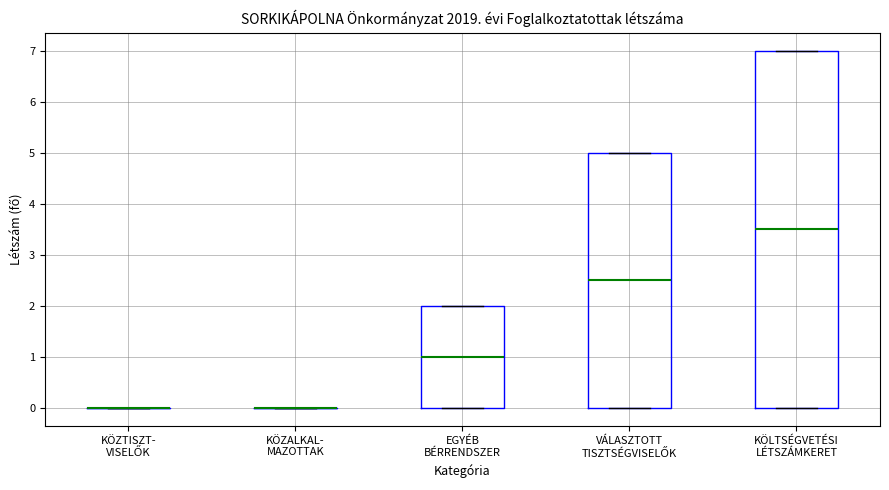

Reading left to right, transcribe this box plot: for each box, give where its median line is, the range the box spans, and where its two whiskers end, as read against the y-axis. The values are not printed on the chart, so give them approximately, as read against the axis.

KÖZTISZT- VISELŐK: box collapsed to a line at 0.0, whiskers 0.0 to 0.0
KÖZALKAL- MAZOTTAK: box collapsed to a line at 0.0, whiskers 0.0 to 0.0
EGYÉB BÉRRENDSZER: median 1.0, box 0.0 to 2.0, whiskers 0.0 to 2.0
VÁLASZTOTT TISZTSÉGVISELŐK: median 2.5, box 0.0 to 5.0, whiskers 0.0 to 5.0
KÖLTSÉGVETÉSI LÉTSZÁMKERET: median 3.5, box 0.0 to 7.0, whiskers 0.0 to 7.0